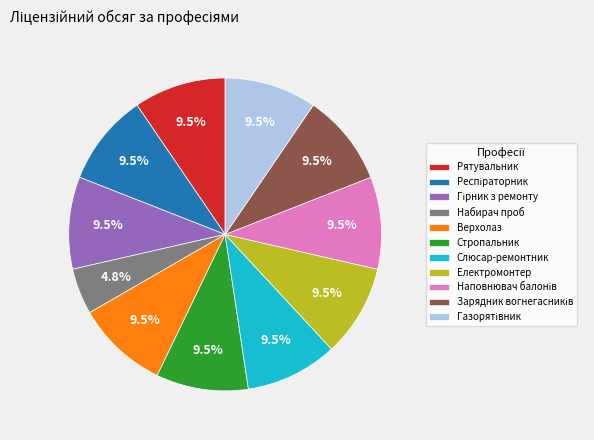

Which category has the smallest portion of the pie?

Набирач проб